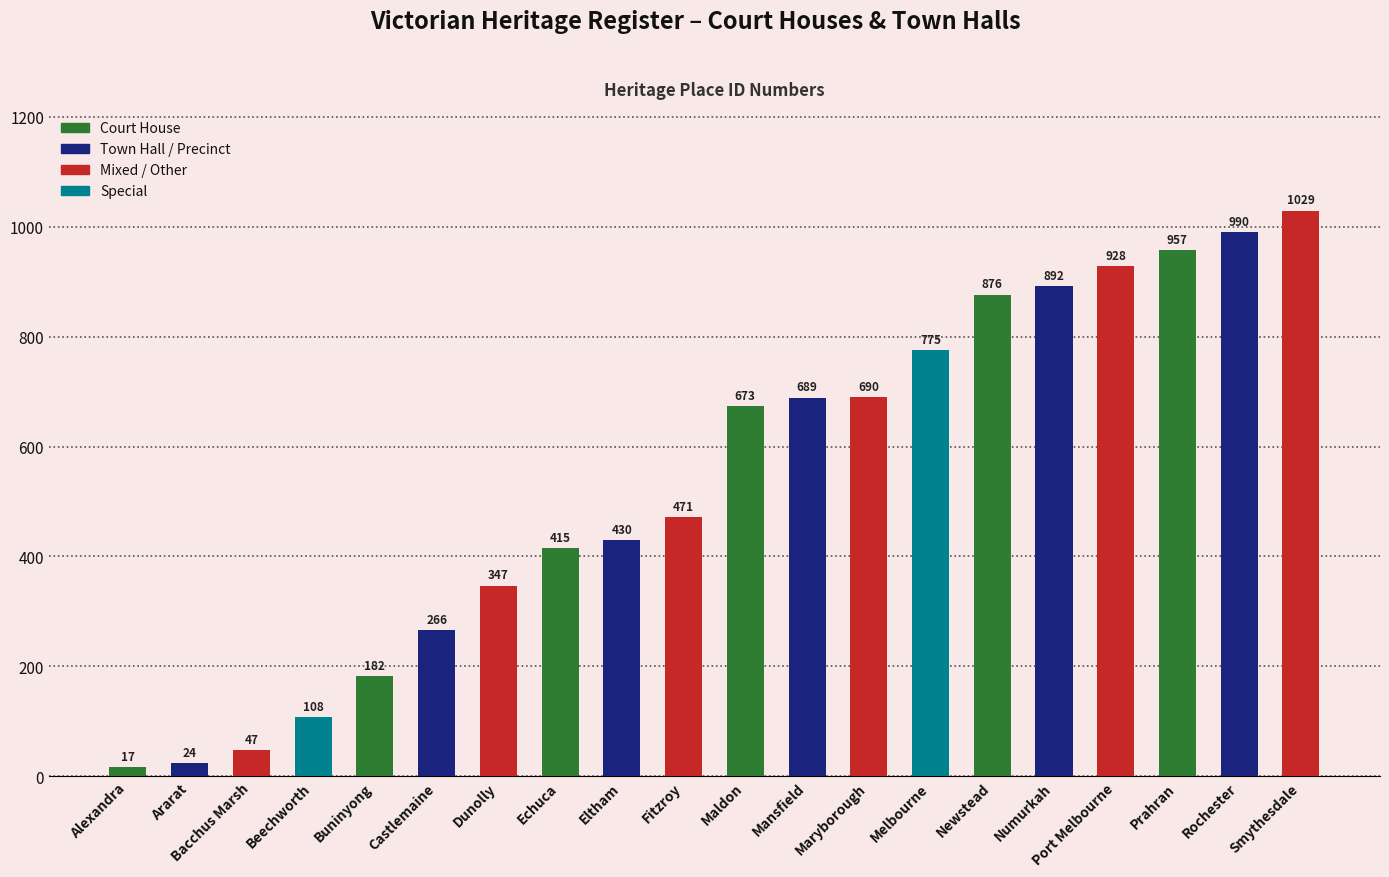

Reading right to left, extract all data points from this chart.

Smythesdale=1029	Rochester=990	Prahran=957	Port Melbourne=928	Numurkah=892	Newstead=876	Melbourne=775	Maryborough=690	Mansfield=689	Maldon=673	Fitzroy=471	Eltham=430	Echuca=415	Dunolly=347	Castlemaine=266	Buninyong=182	Beechworth=108	Bacchus Marsh=47	Ararat=24	Alexandra=17